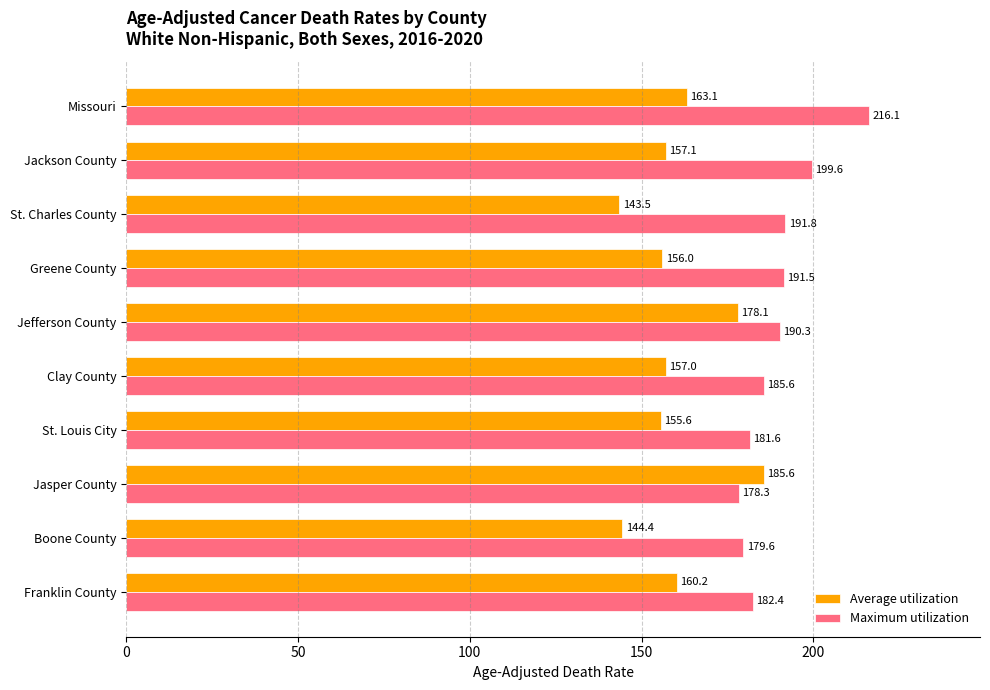

What is the maximum value for Maximum utilization?

216.1